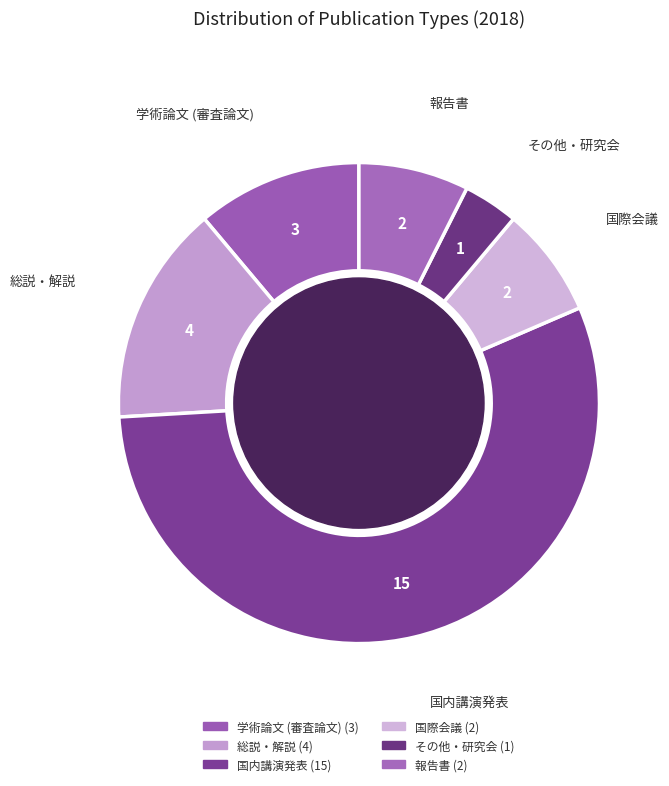

Approximately how many times larger is the value at 報告書 compared to 総説・解説?

0.5